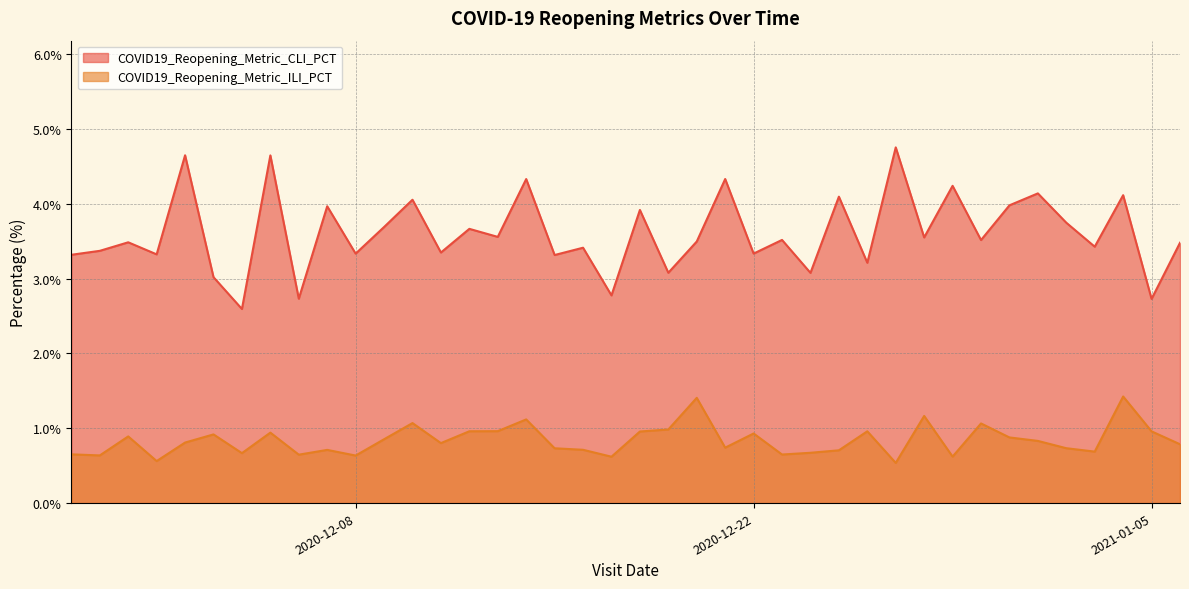

Where does the COVID19_Reopening_Metric_CLI_PCT series first go above 3?

2020-11-28